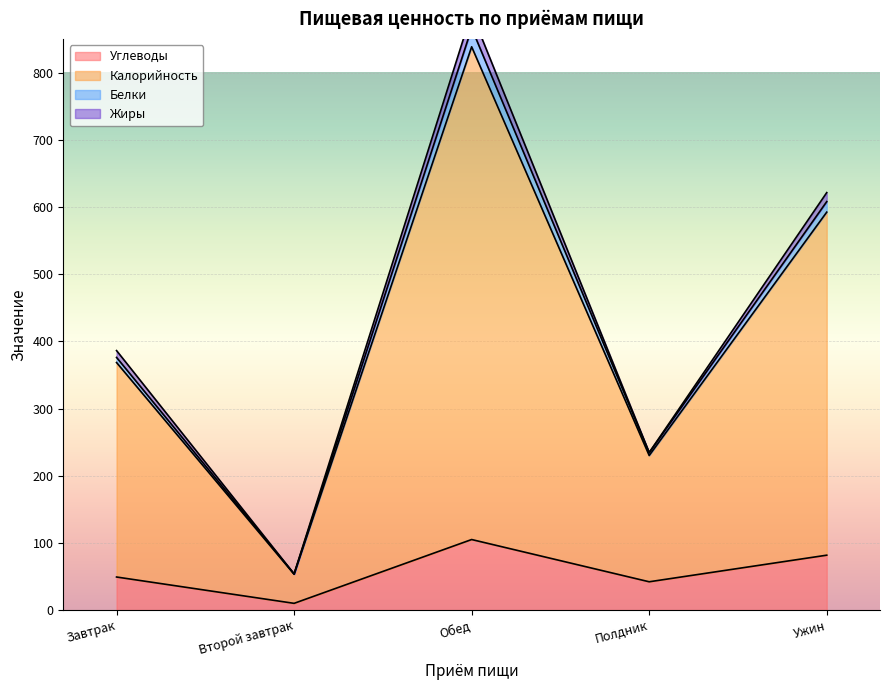

The Калорийность series shows 37.6 at Второй завтрак. True or false?

False